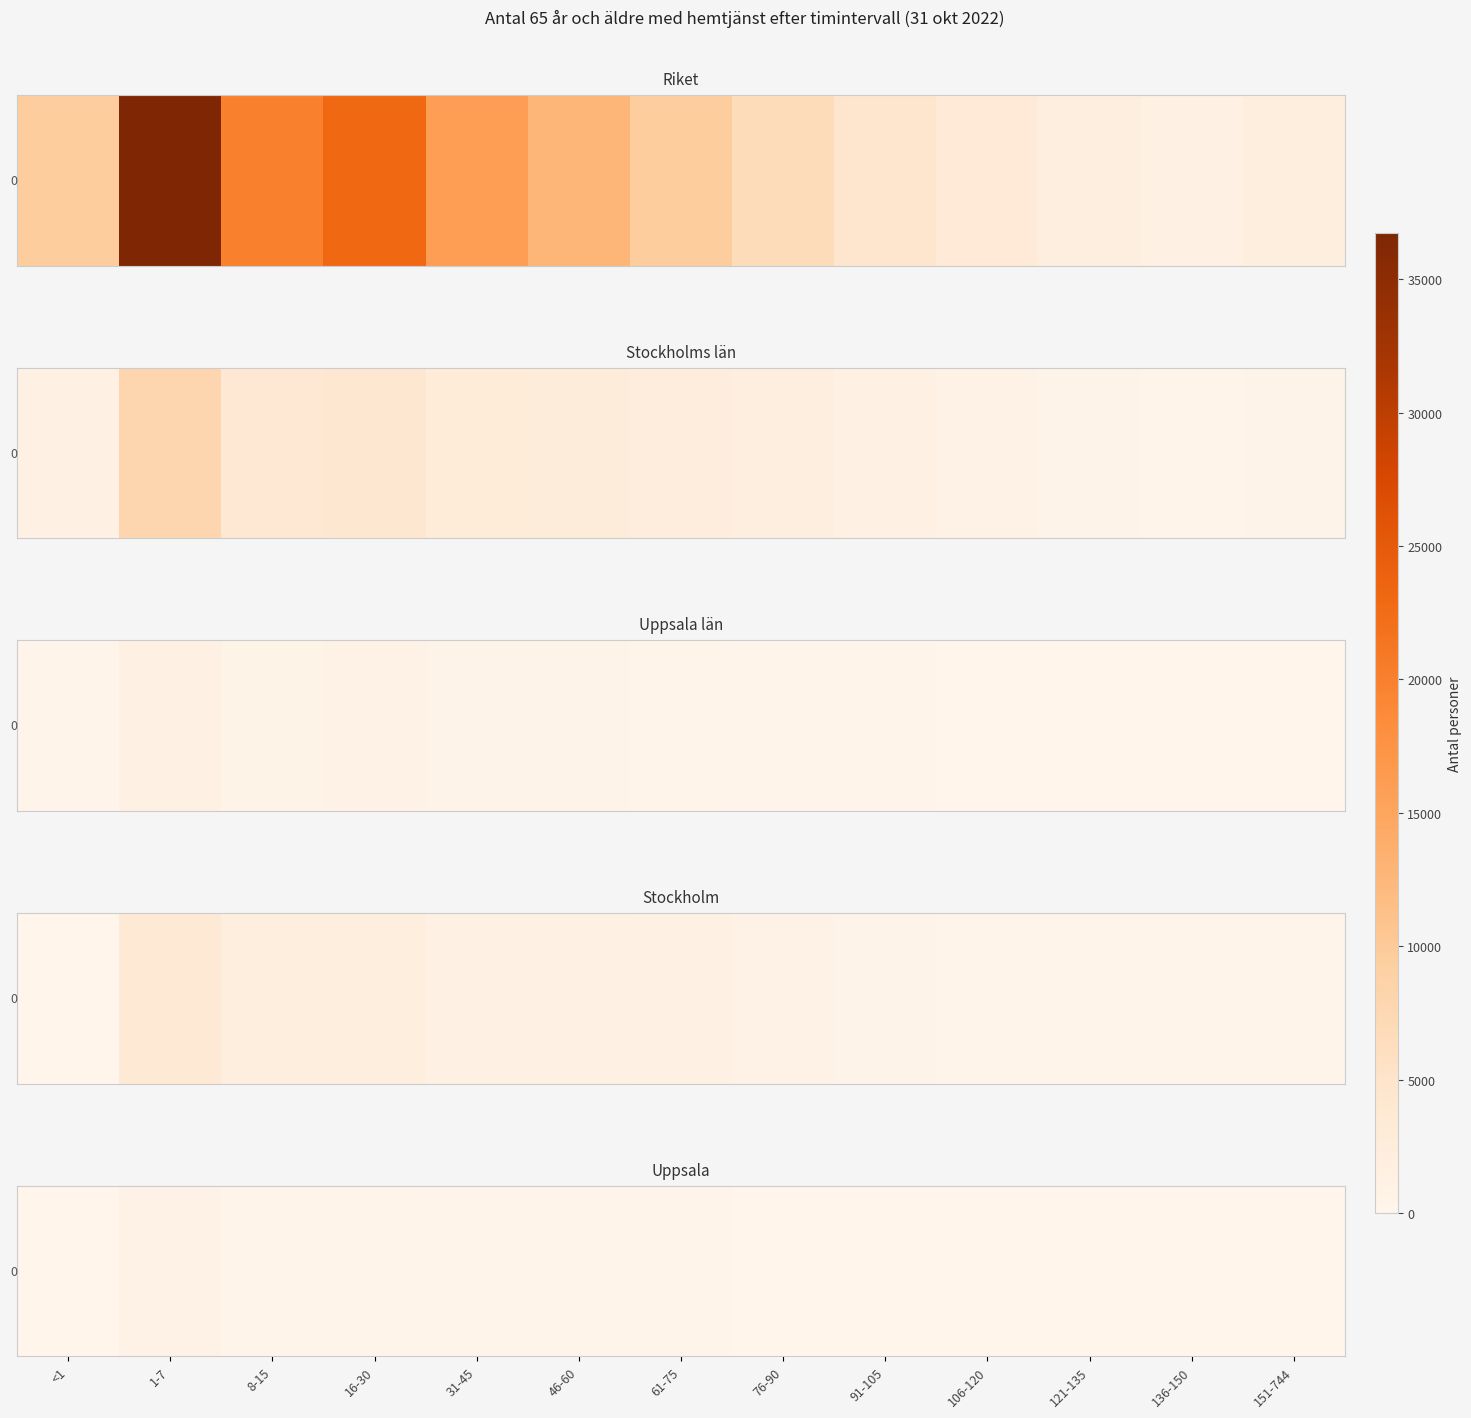

The value at 46-60 is 221. True or false?

True